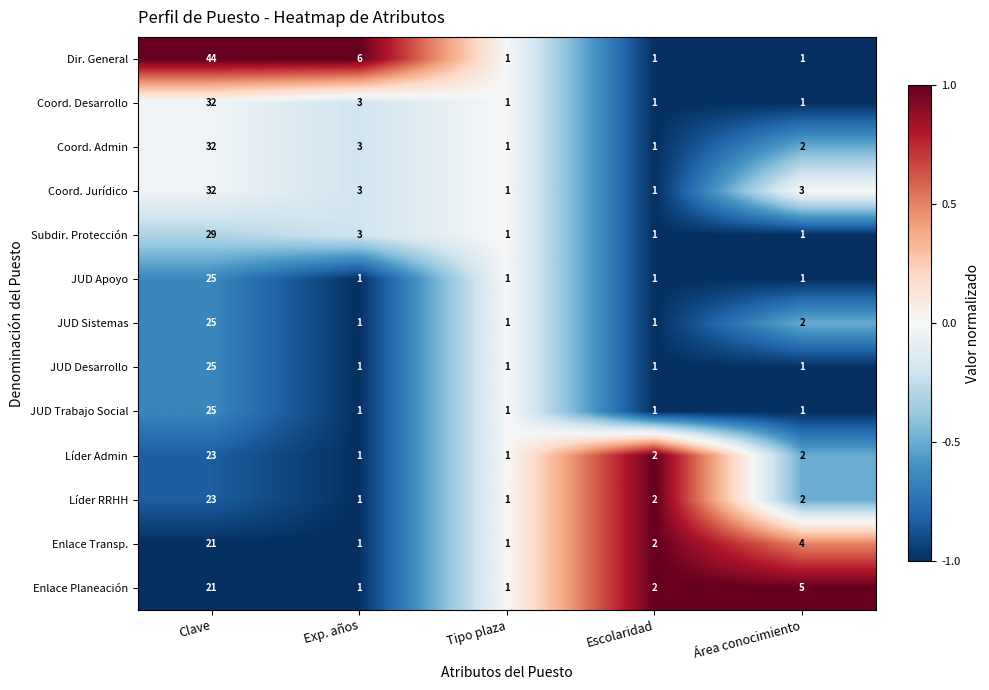

What is the maximum value for Coord. Admin?

32